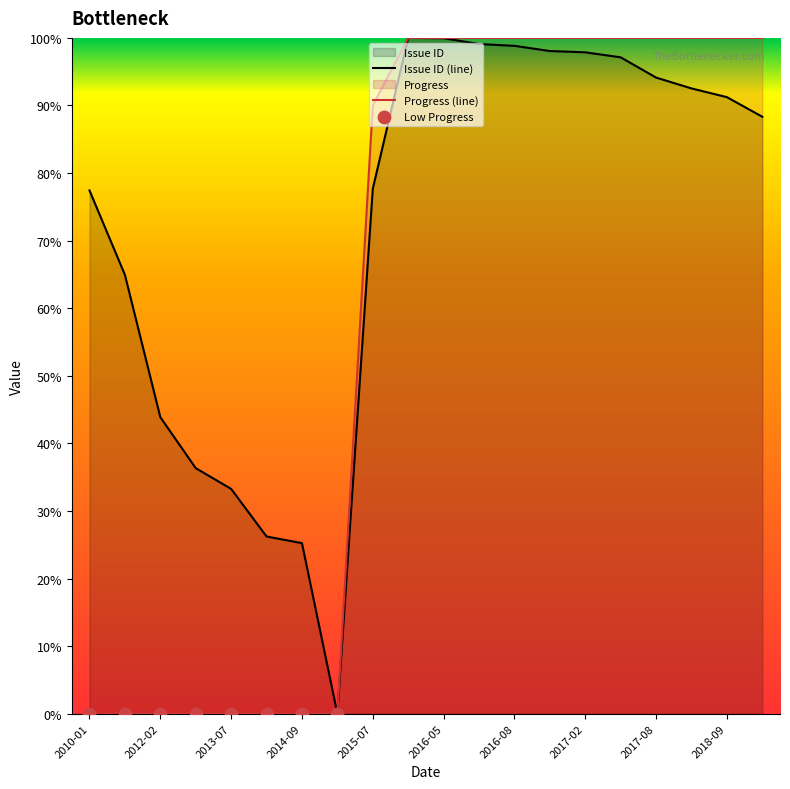

Which series contains the lowest Y value?

Issue ID